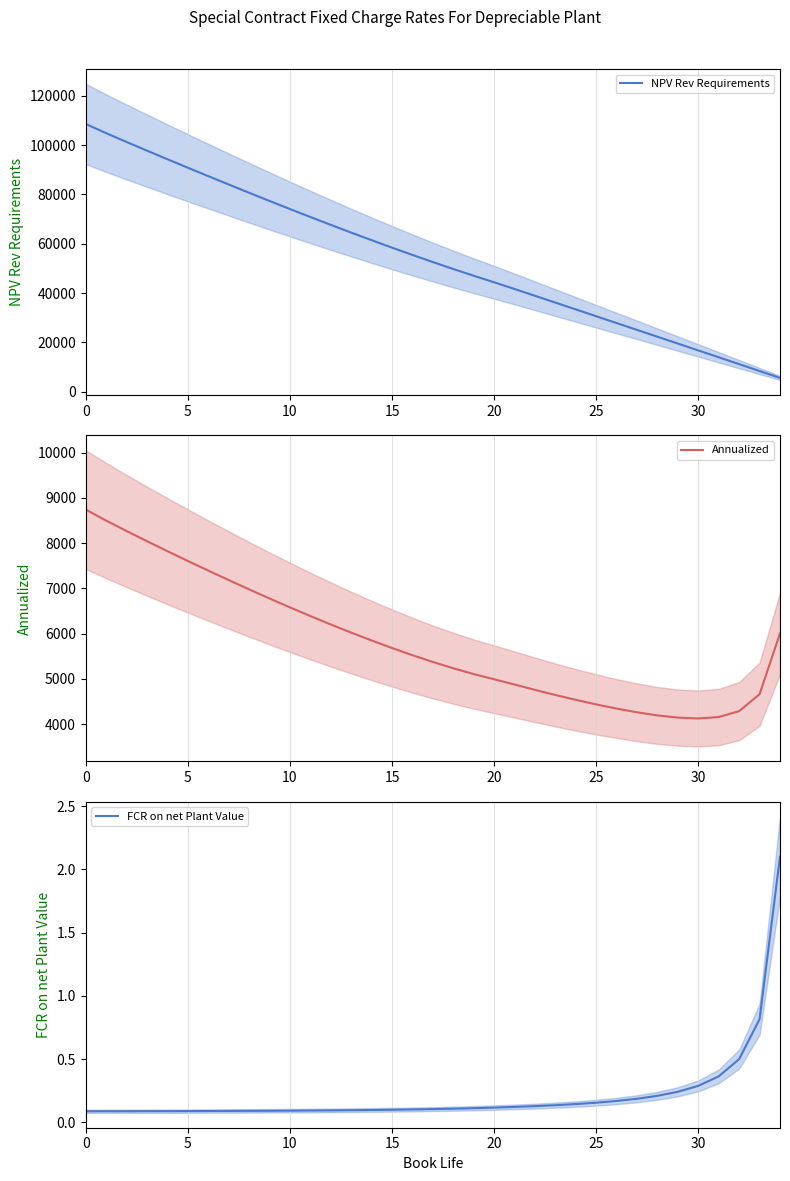

Does the chart have visible grid lines?

Yes